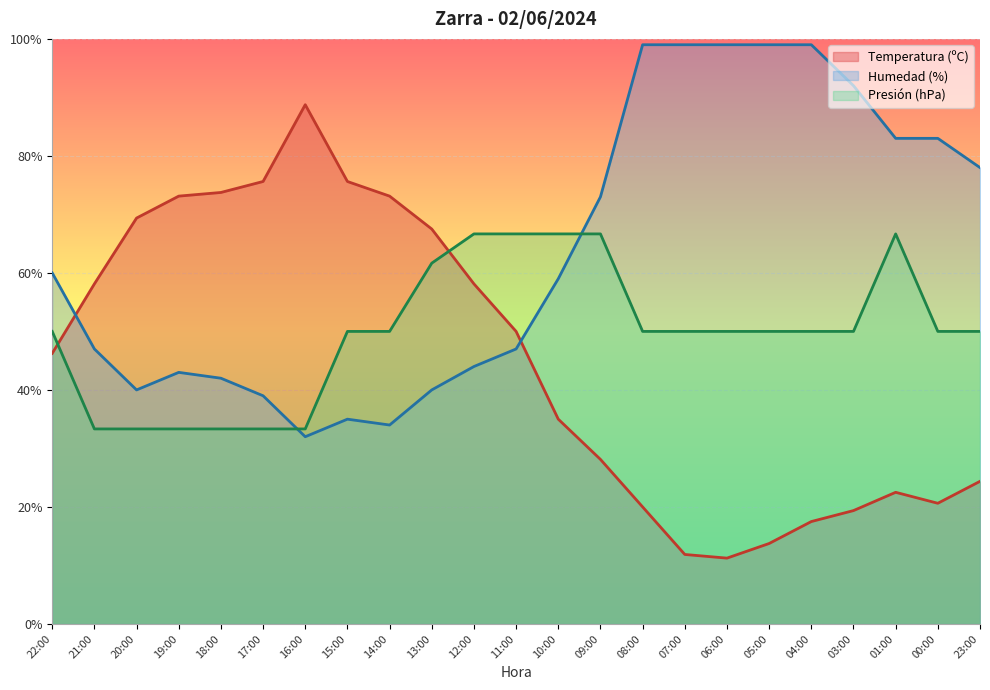

True or false: Humedad (%) has more than 1 points higher than both neighbors.

True